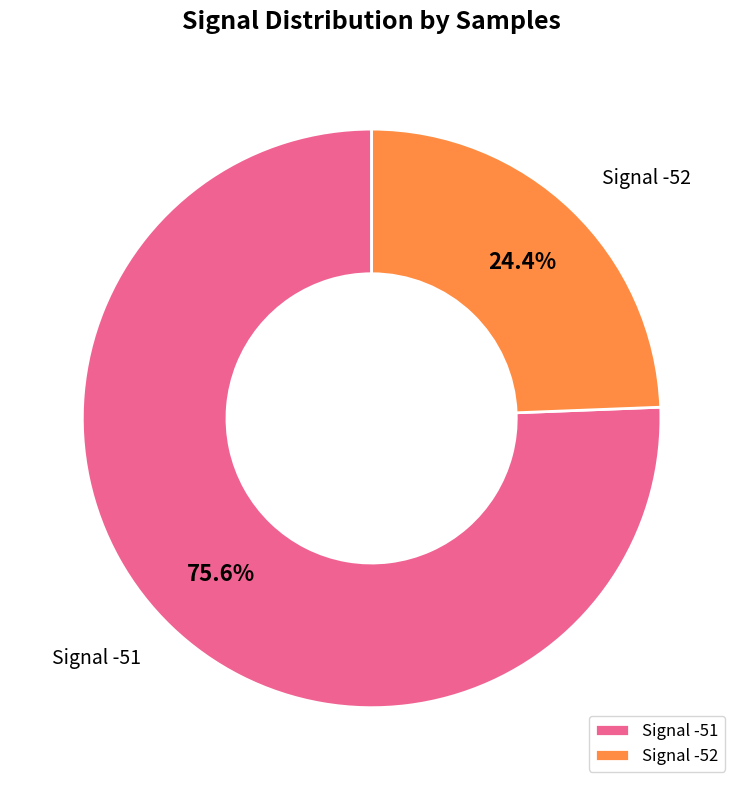

Which category has the biggest portion of the pie?

Signal -51